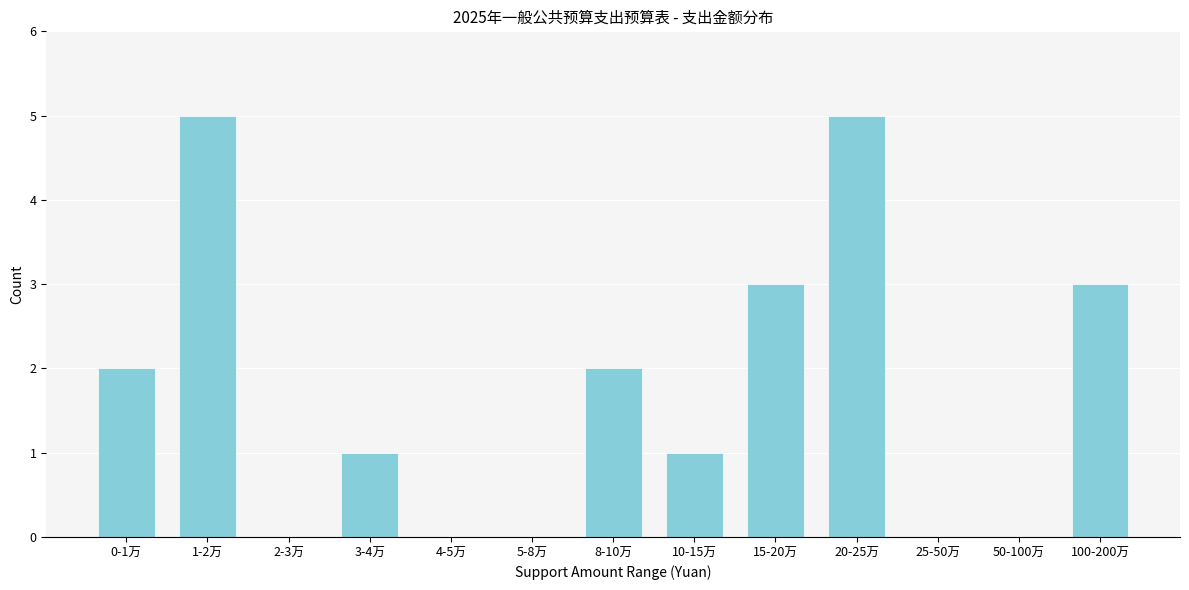

Reading left to right, transcribe all the data shown in this chart.

0-1万=2	1-2万=5	2-3万=0	3-4万=1	4-5万=0	5-8万=0	8-10万=2	10-15万=1	15-20万=3	20-25万=5	25-50万=0	50-100万=0	100-200万=3